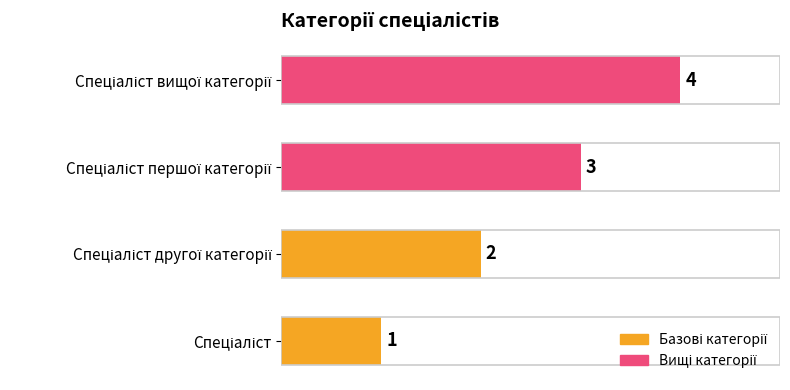

How many values are between 2 and 4?

3